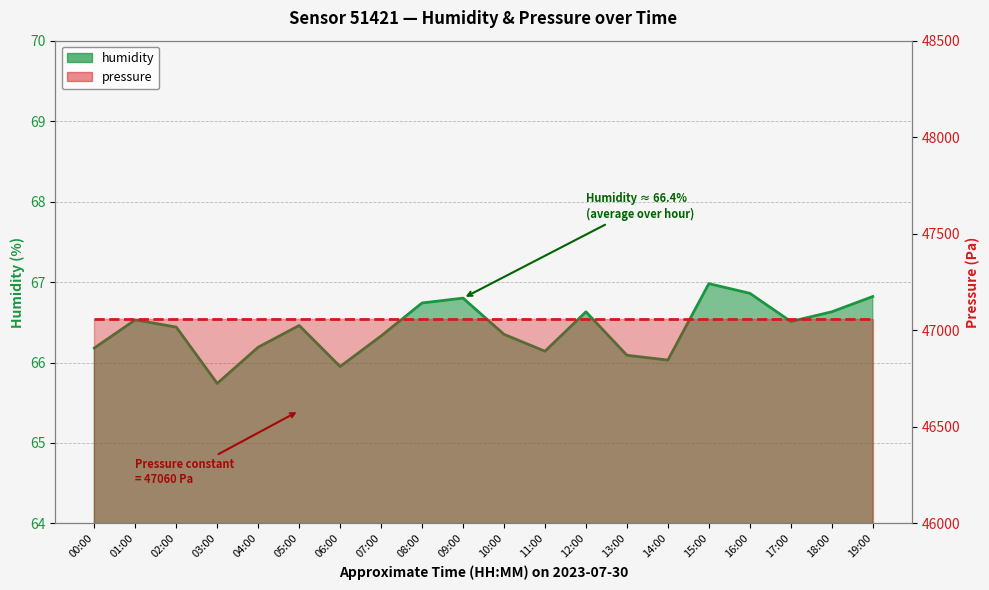

What is the greatest value displayed?

67.0